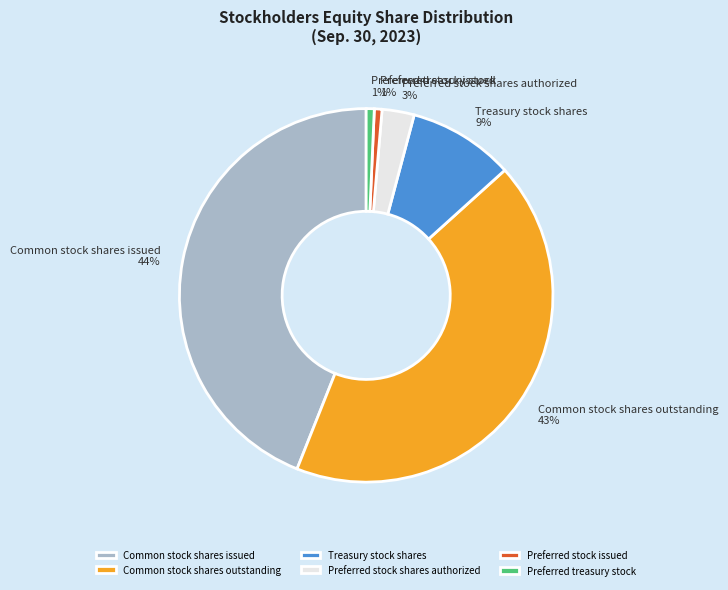

What is the largest slice in the pie chart?

Common stock shares issued